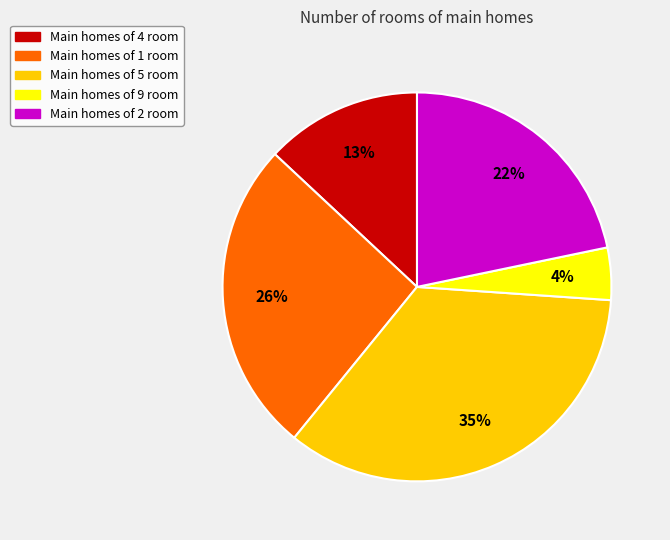

Is there any slice that represents more than half of the pie?

No